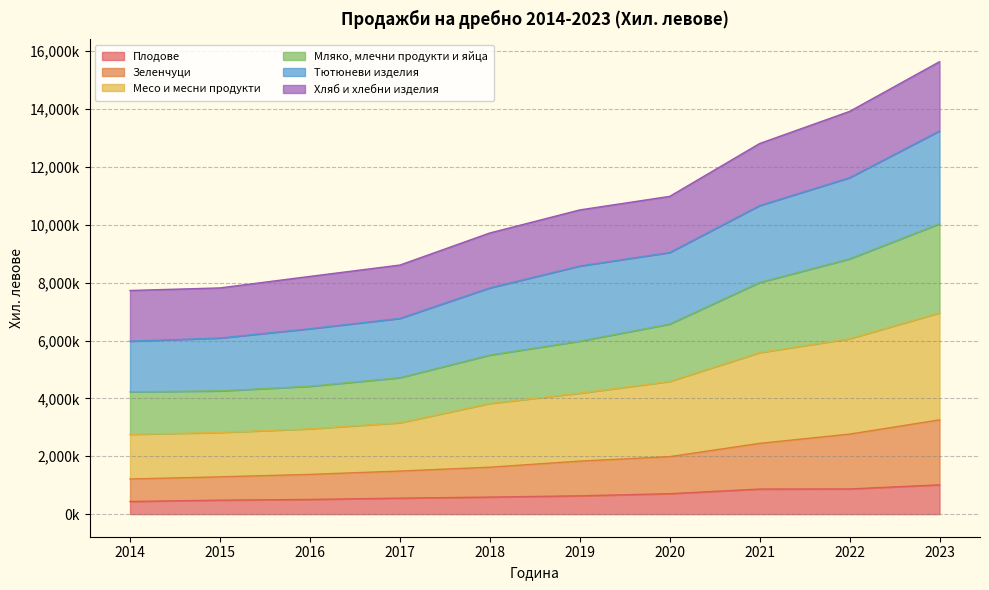

True or false: Зеленчуци and Хляб и хлебни изделия intersect in this chart.

False